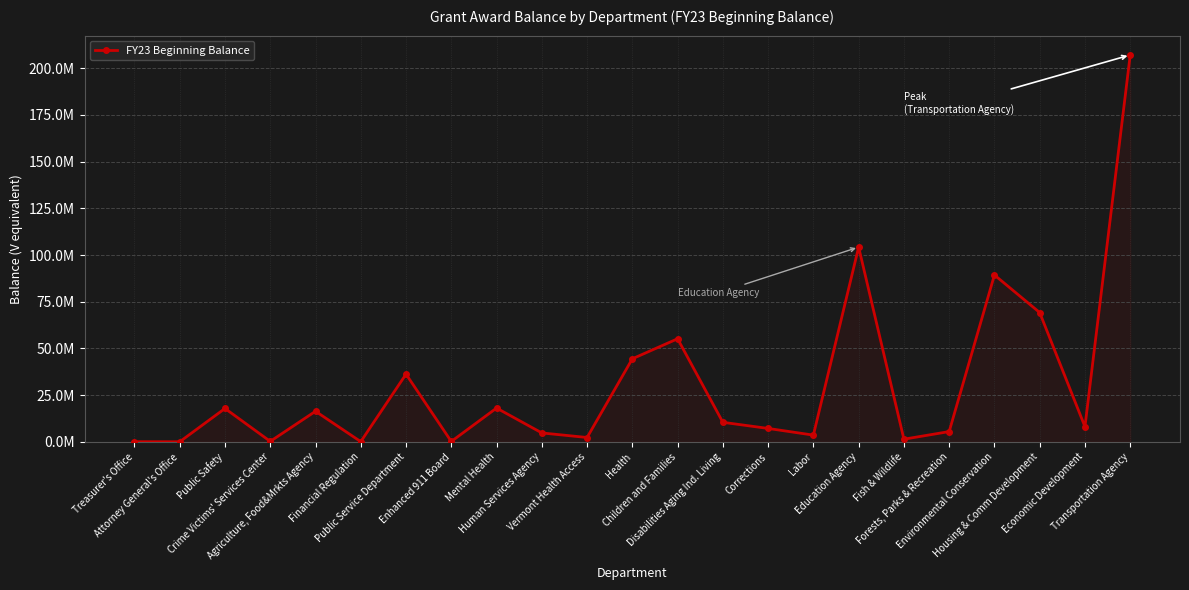

How many points are higher than both their immediate neighbors (excluding endpoints)?

7